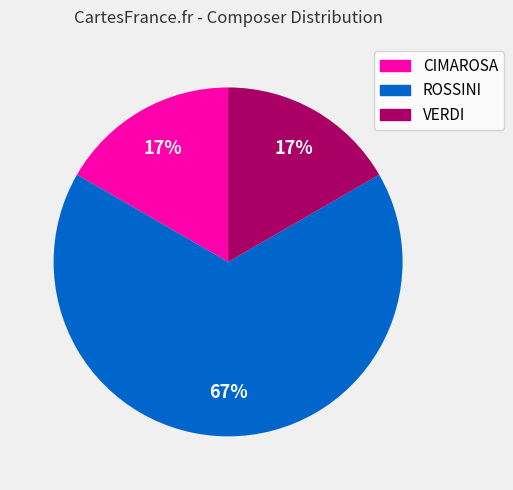

Is the sum of VERDI and CIMAROSA greater than half?

No